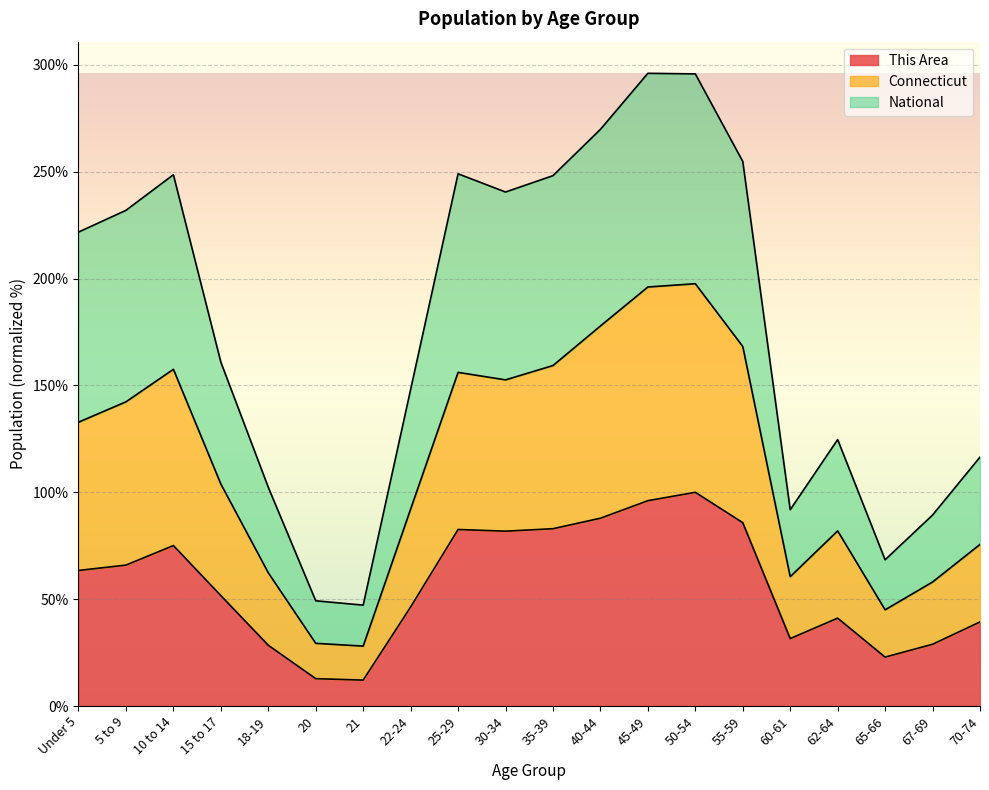

What are all the series names shown in the legend?

This Area, Connecticut, National